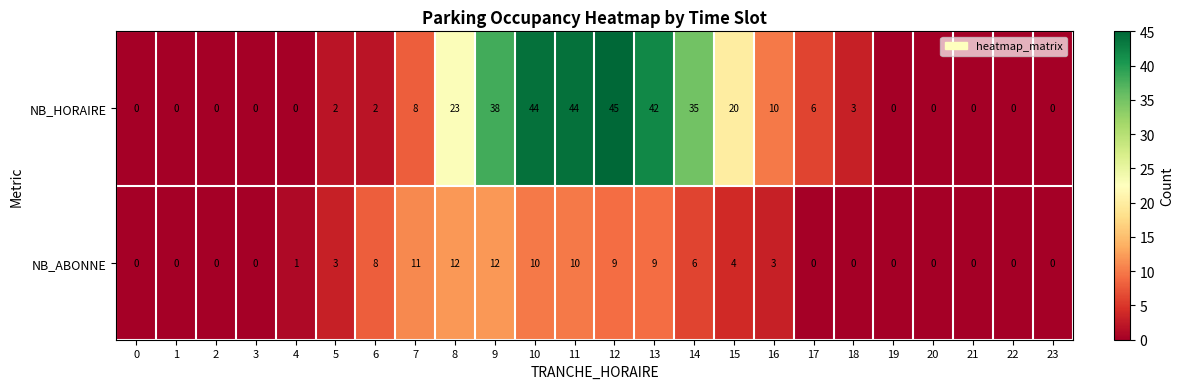

Between 5 and 8, which series saw the biggest shift?

NB_HORAIRE